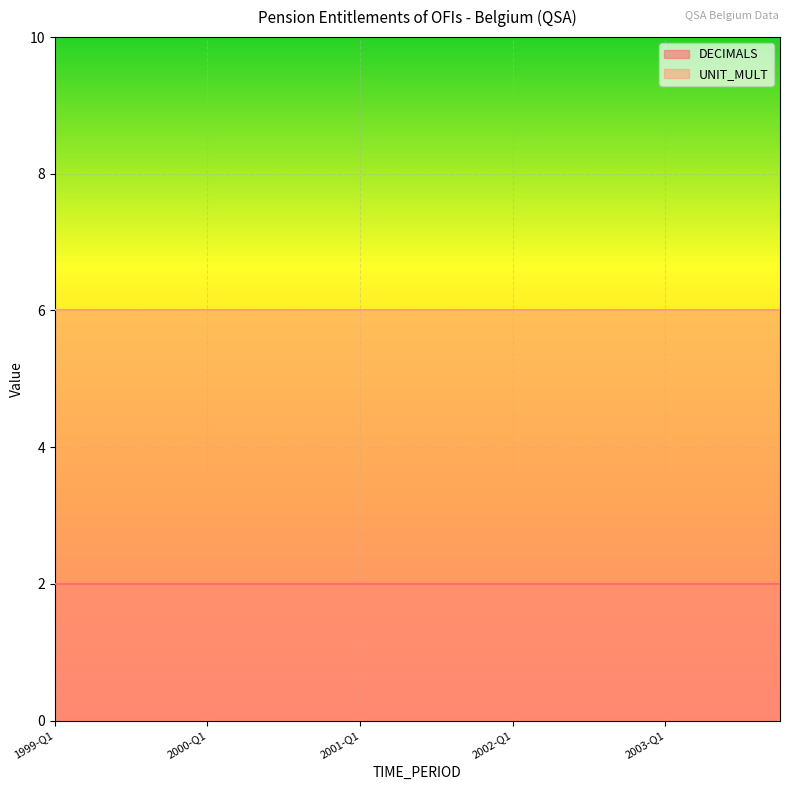

Reading right to left, extract all data points from this chart.

DECIMALS: 2003-Q4=2	2003-Q3=2	2003-Q2=2	2003-Q1=2	2002-Q4=2	2002-Q3=2	2002-Q2=2	2002-Q1=2	2001-Q4=2	2001-Q3=2	2001-Q2=2	2001-Q1=2	2000-Q4=2	2000-Q3=2	2000-Q2=2	2000-Q1=2	1999-Q4=2	1999-Q3=2	1999-Q2=2	1999-Q1=2
UNIT_MULT: 2003-Q4=6	2003-Q3=6	2003-Q2=6	2003-Q1=6	2002-Q4=6	2002-Q3=6	2002-Q2=6	2002-Q1=6	2001-Q4=6	2001-Q3=6	2001-Q2=6	2001-Q1=6	2000-Q4=6	2000-Q3=6	2000-Q2=6	2000-Q1=6	1999-Q4=6	1999-Q3=6	1999-Q2=6	1999-Q1=6